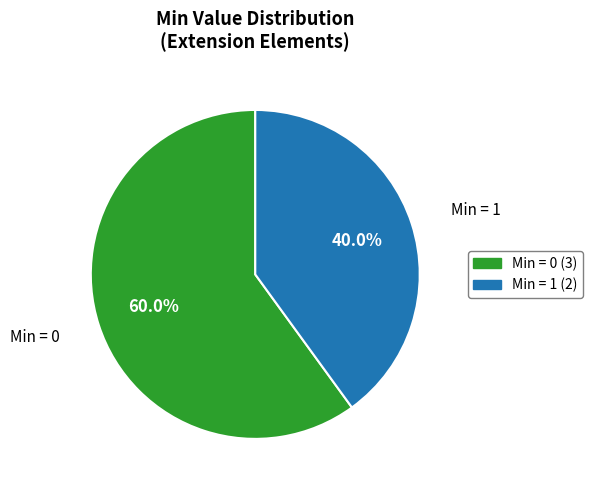

Does any single category account for the majority?

Yes